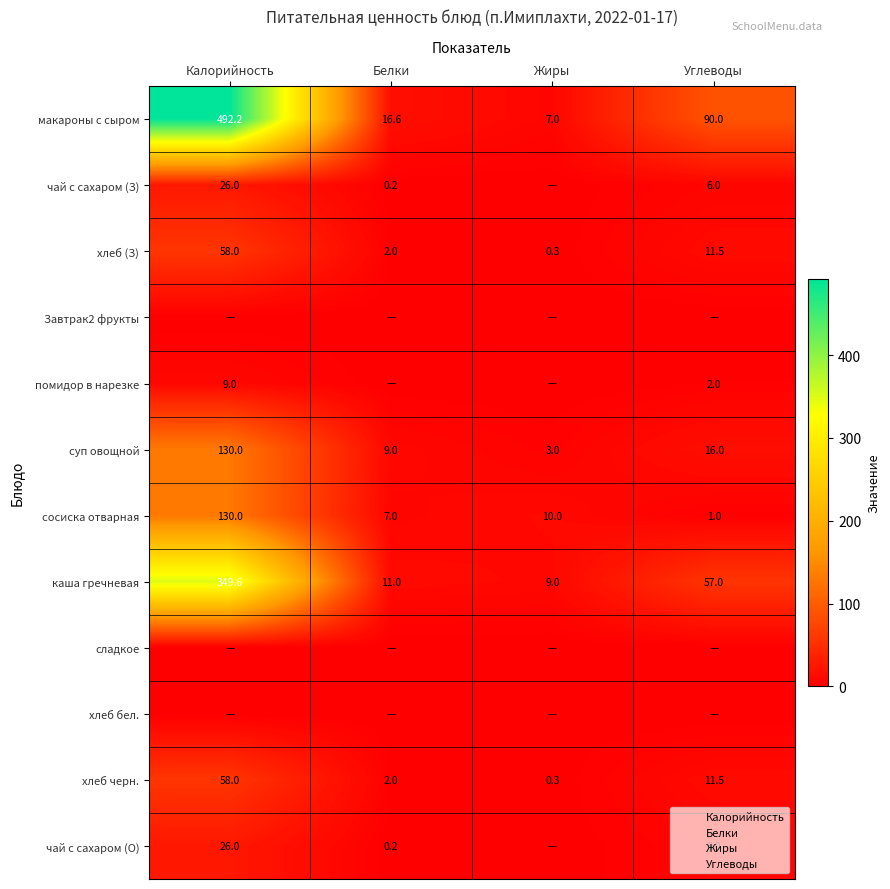

What is the maximum value shown in the chart?

492.2